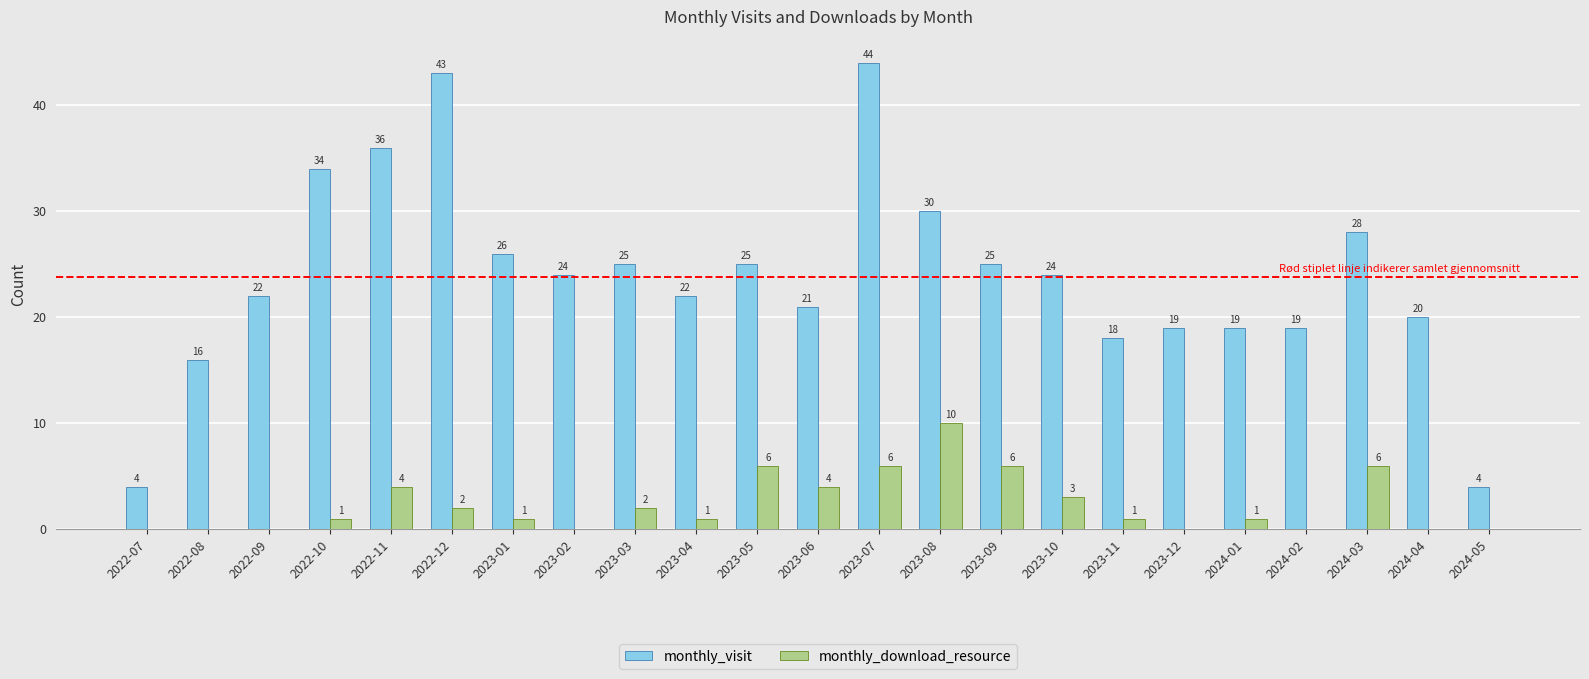

What is the sum of all monthly_download_resource values?

54